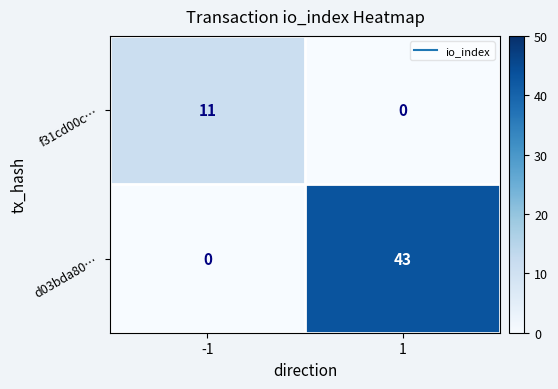

Count the number of categories in the chart.

2